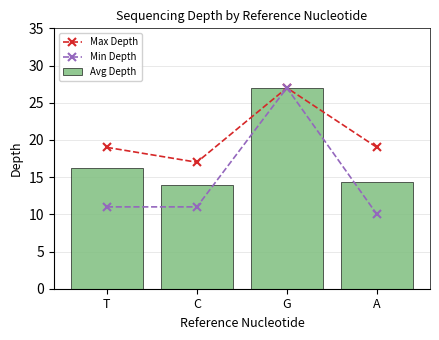

What is the label of the 2nd bar from the right?

G